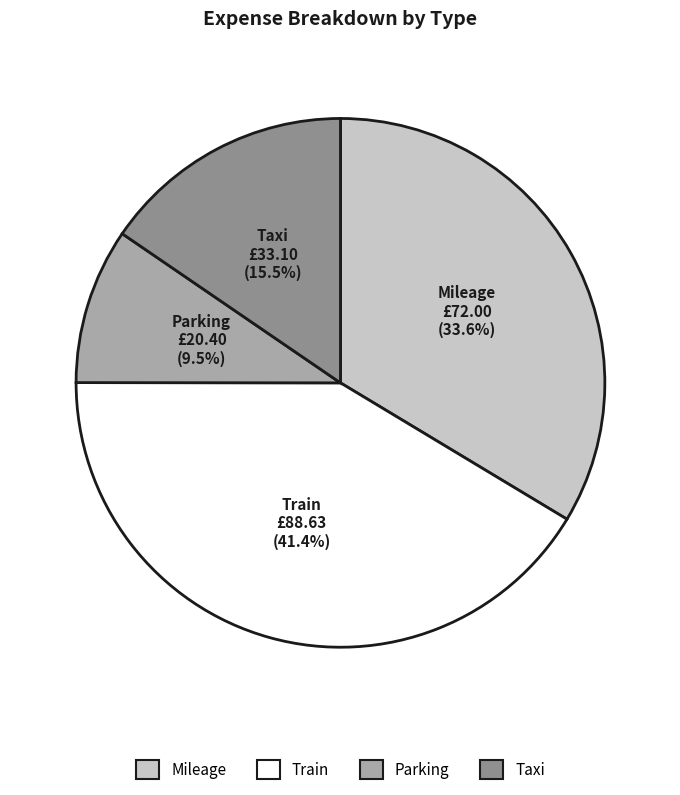

Is there any slice that represents more than half of the pie?

No